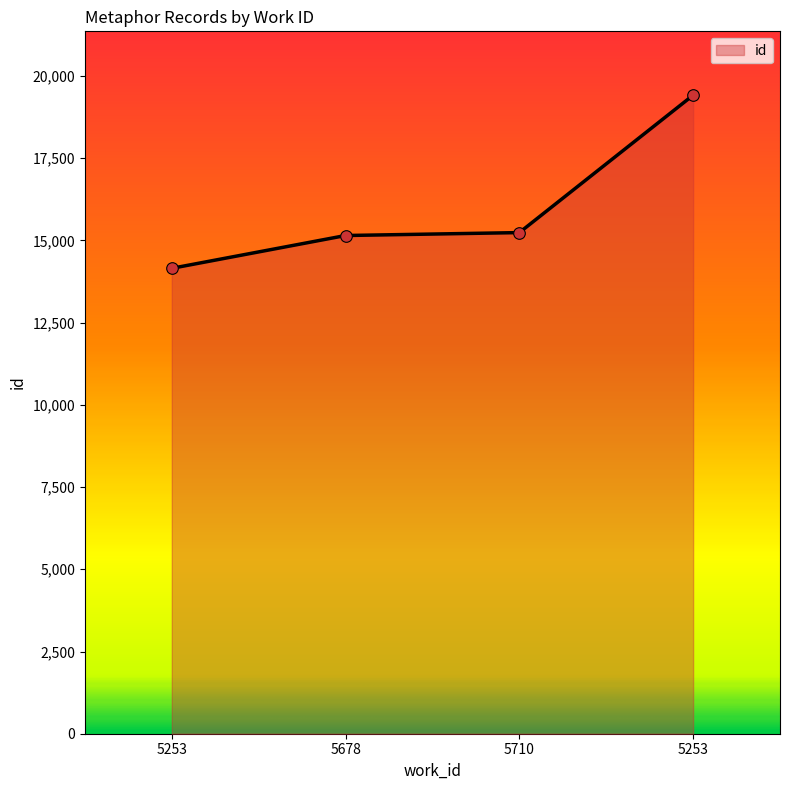

What is the change in value from 5253 to 5253?

+5264